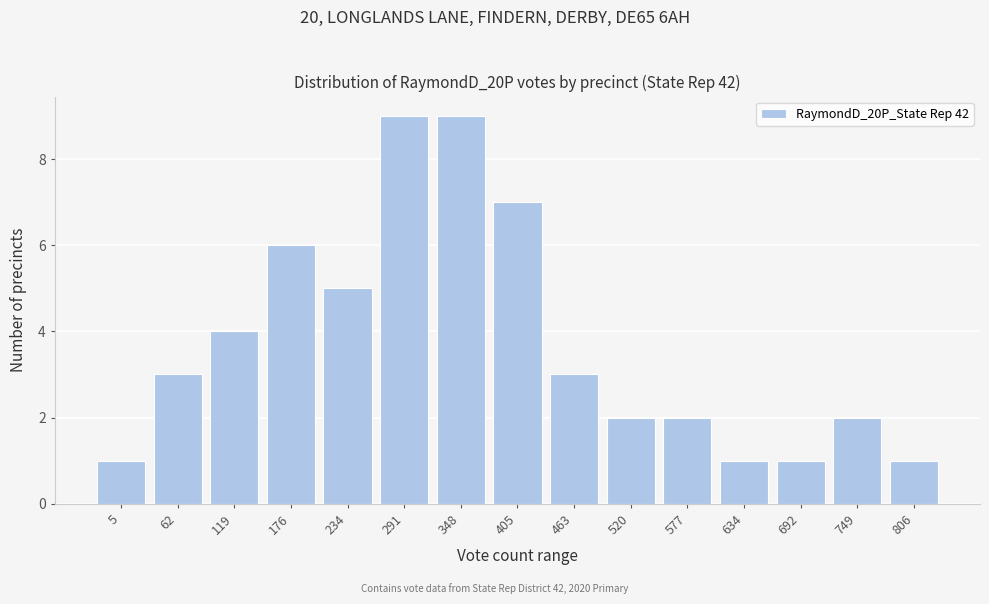

Reading left to right, list all the values displayed in this chart.

1	3	4	6	5	9	9	7	3	2	2	1	1	2	1